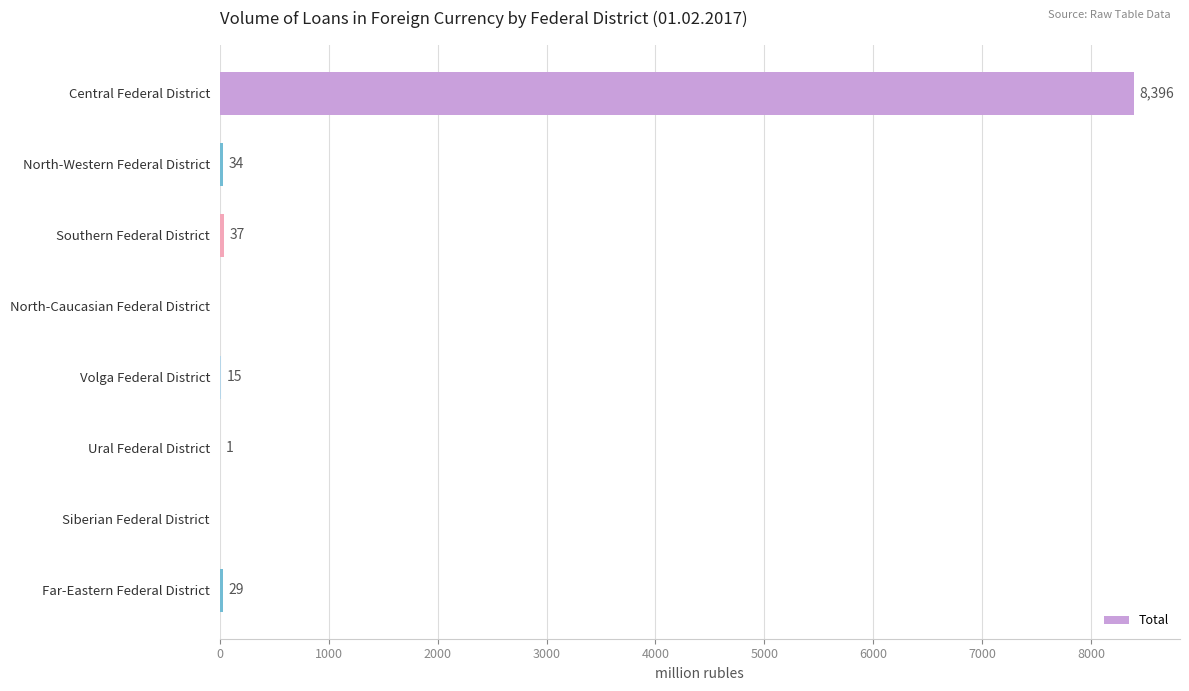

The value at Central Federal District is 15060. True or false?

False